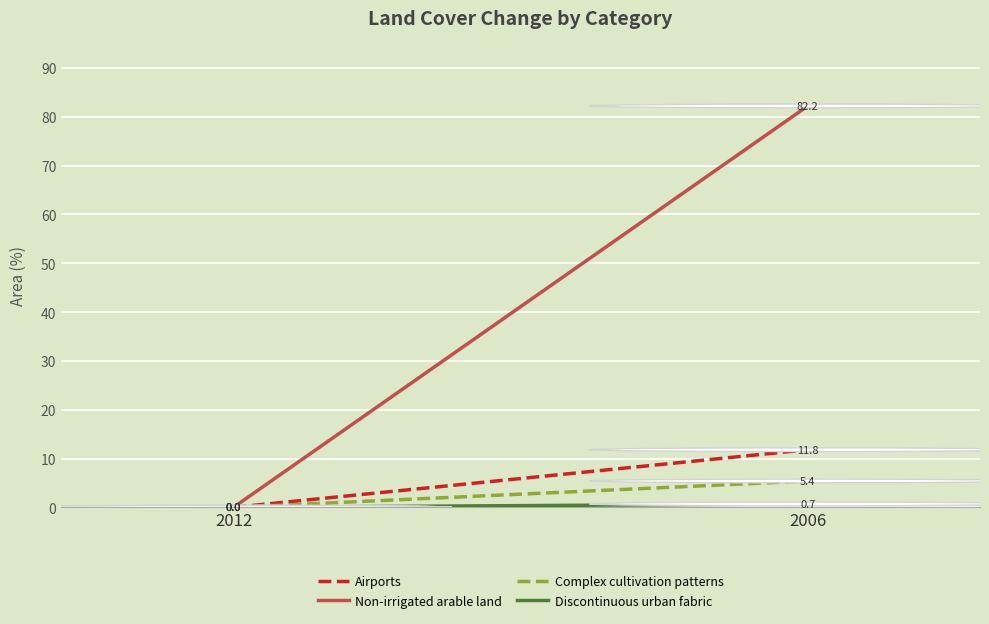

Is the value of Non-irrigated arable land at 2006 greater than the value of Discontinuous urban fabric at 2006?

Yes